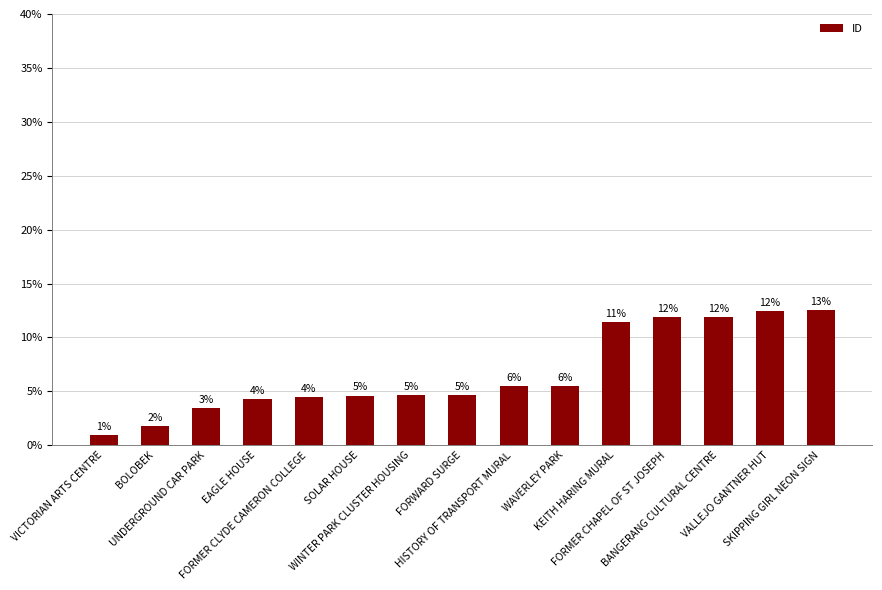

Does the chart contain any negative values?

No